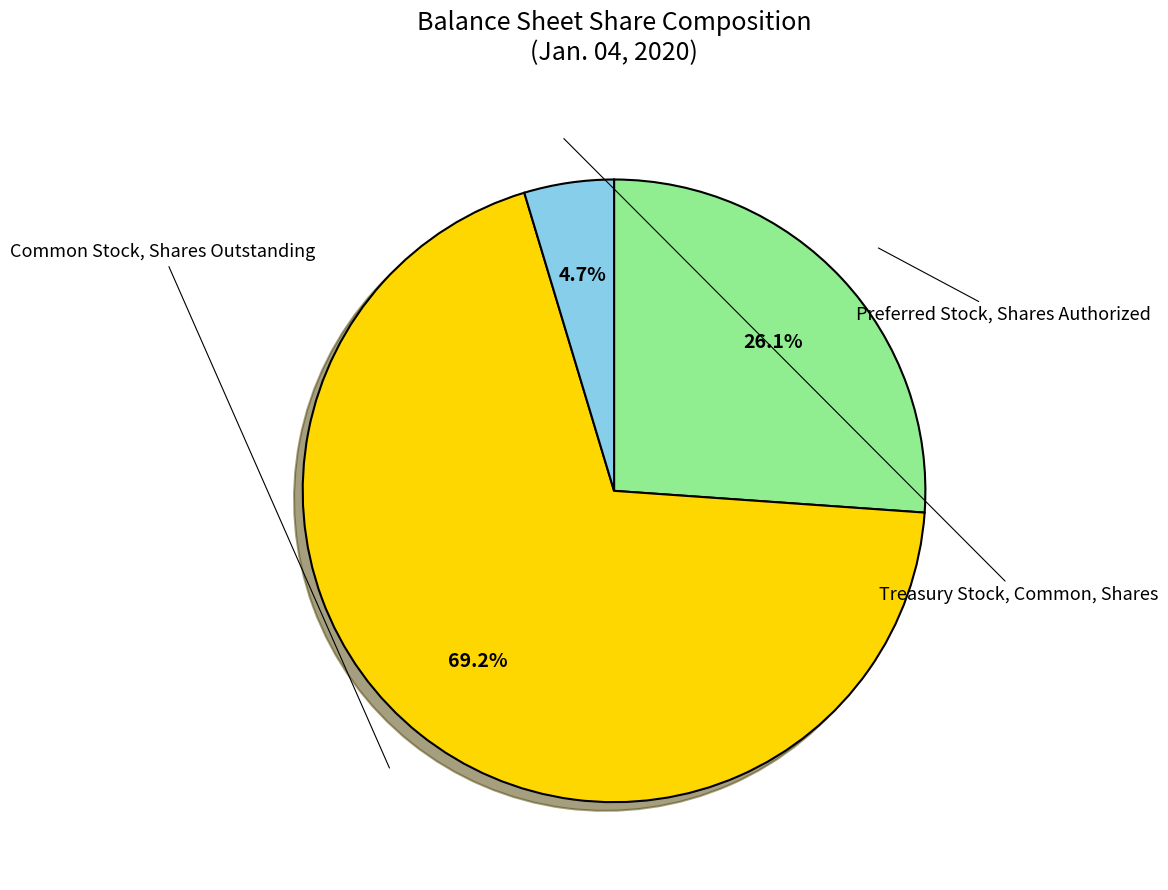

What percentage is the Preferred Stock, Shares Authorized slice, to the nearest percent?

26%